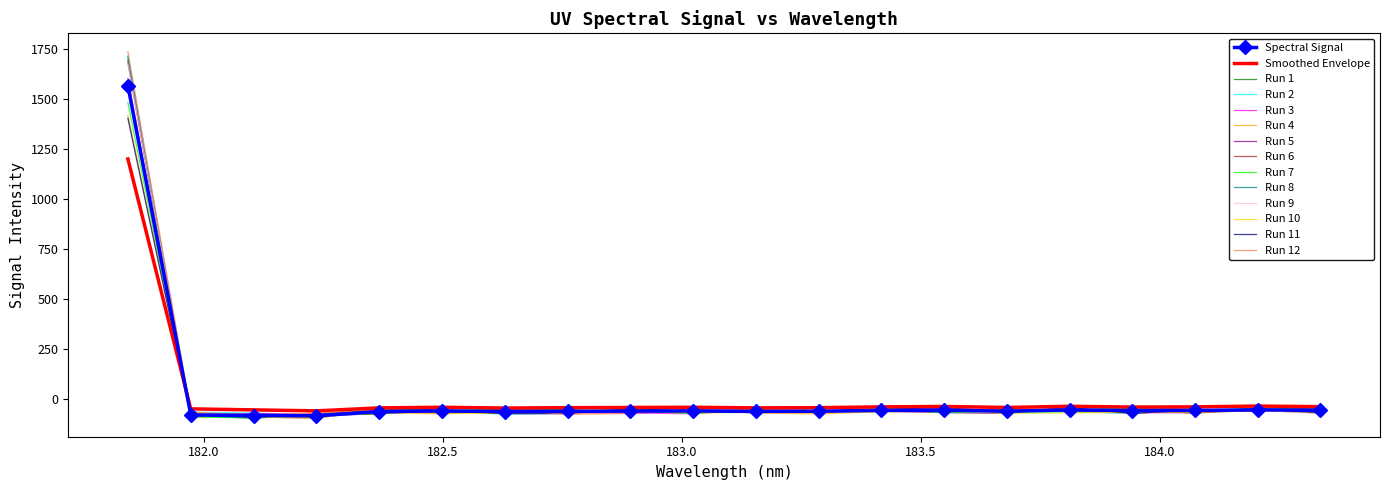

What is the minimum value for Smoothed Envelope?

-60.0